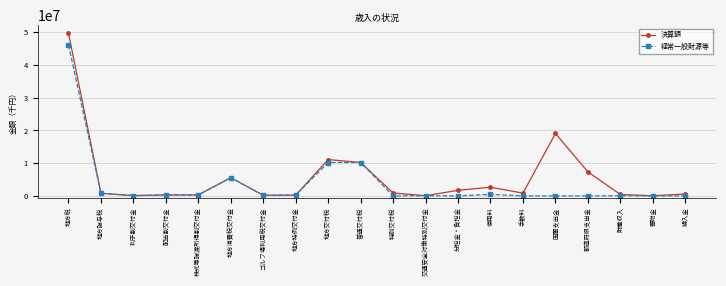

At which category is the sum across all series the highest?

地方税